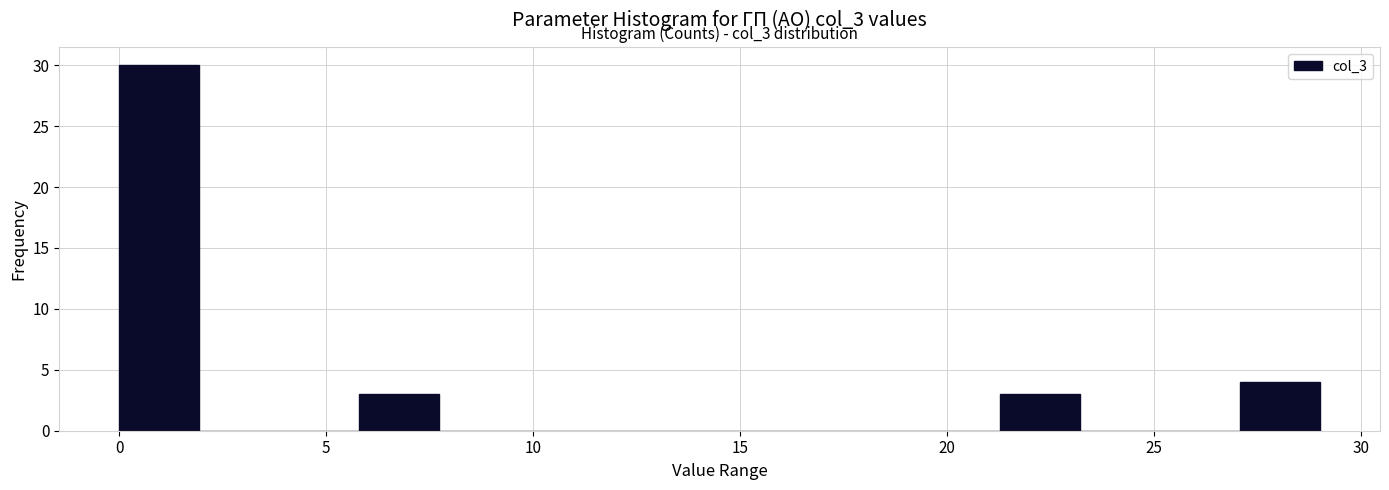

Around what value on the x-axis is the tallest bar? Give the approximate position of its centre, as read against the axis.

1.0